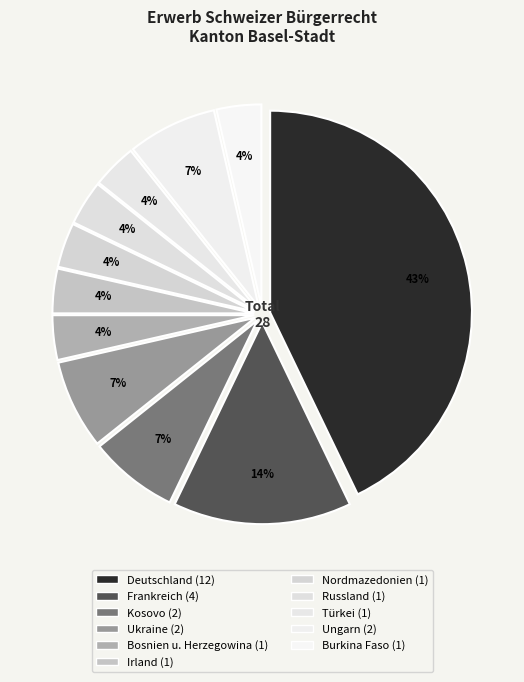

How many slices are in this pie chart?

11